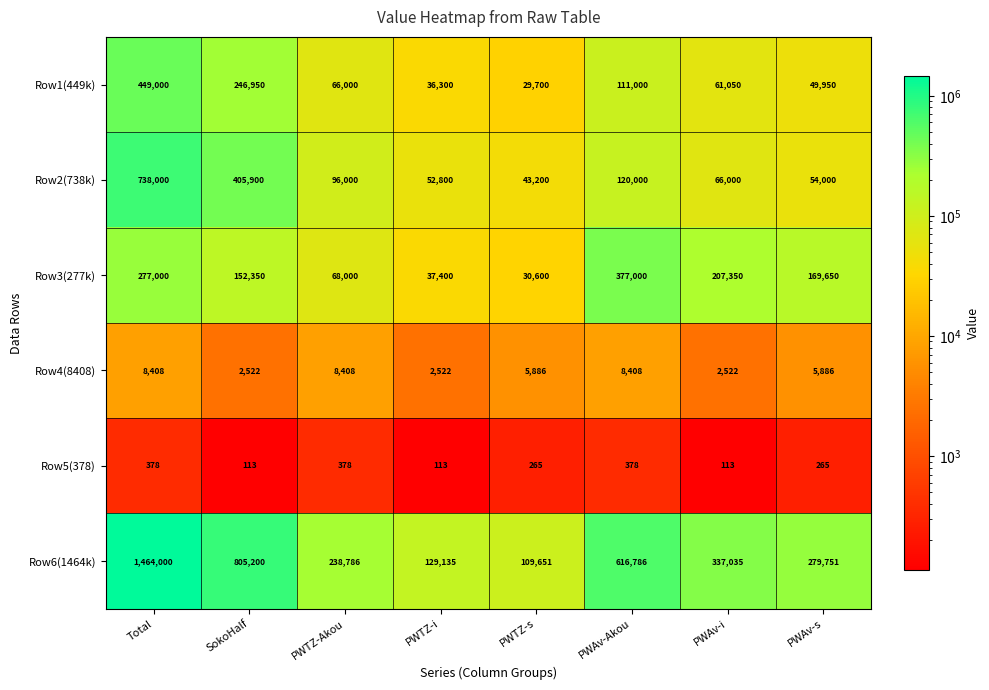

Is it true that Row5(378) equals 155 at PWAv-s?

False